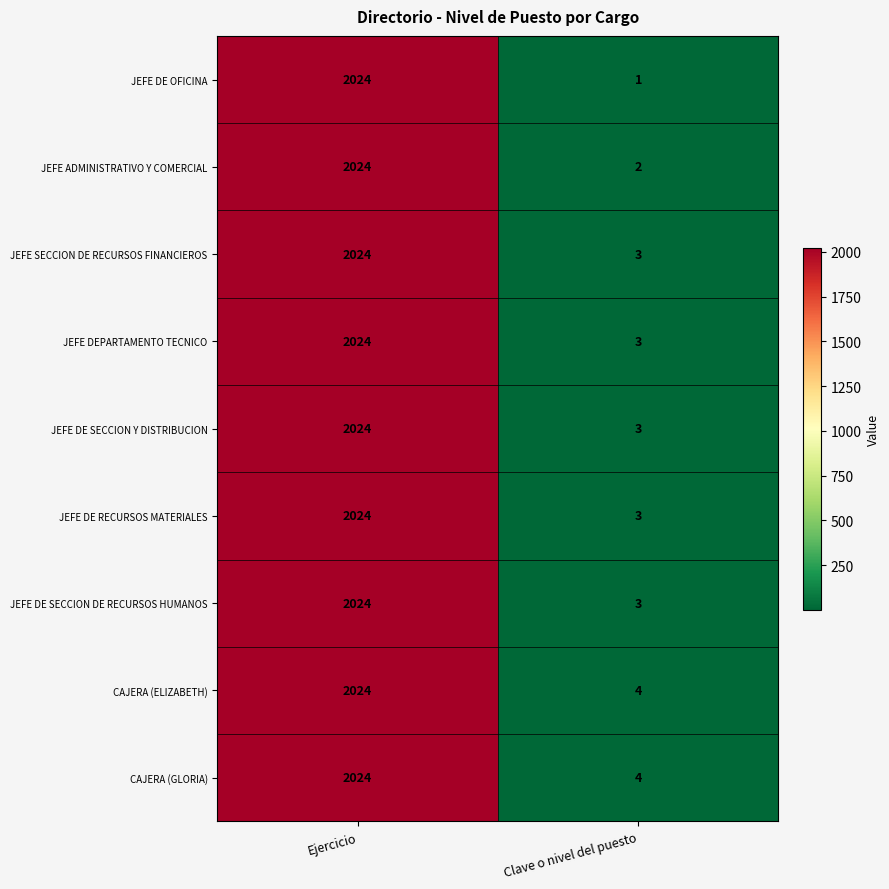

Reading left to right, extract all data points from this chart.

JEFE DE OFICINA: 2024	1
JEFE ADMINISTRATIVO Y COMERCIAL: 2024	2
JEFE SECCION DE RECURSOS FINANCIEROS: 2024	3
JEFE DEPARTAMENTO TECNICO: 2024	3
JEFE DE SECCION Y DISTRIBUCION: 2024	3
JEFE DE RECURSOS MATERIALES: 2024	3
JEFE DE SECCION DE RECURSOS HUMANOS: 2024	3
CAJERA (ELIZABETH): 2024	4
CAJERA (GLORIA): 2024	4